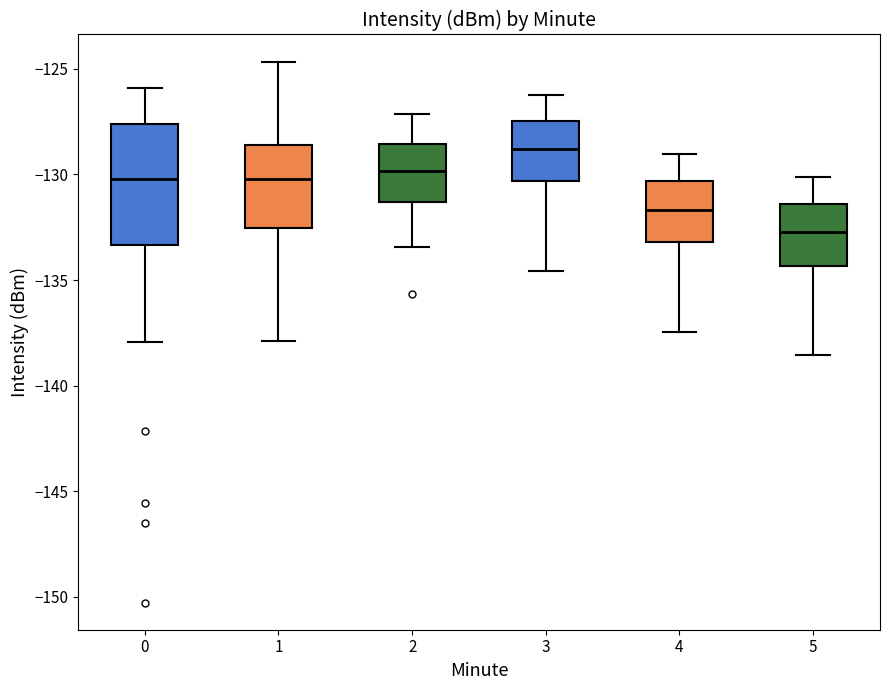

Where does the median line of the box at x = 3 sit on the y-axis? The values are not printed on the chart, so give them approximately, as read against the axis.

-129.0